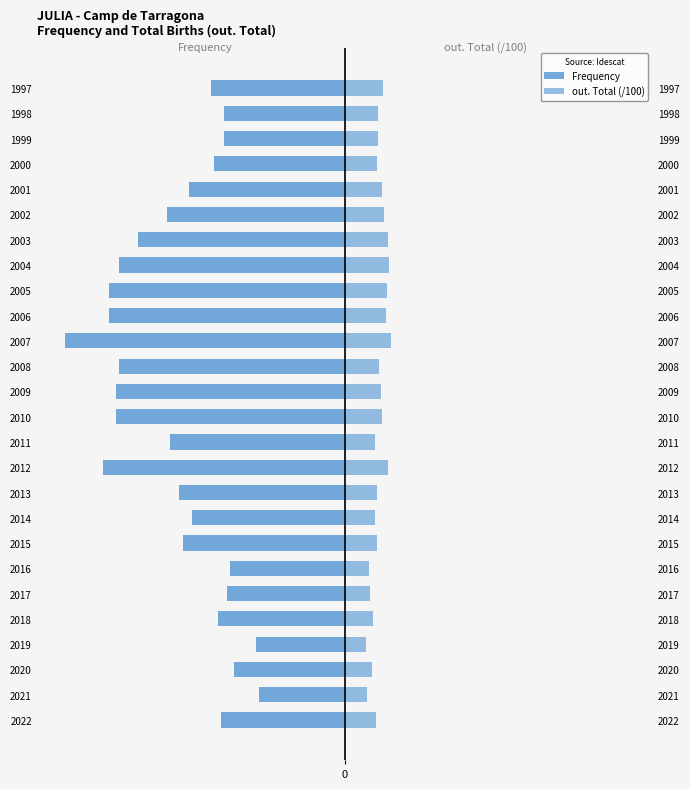

The value of out. Total (/100) at 2011 is 9.6. True or false?

True